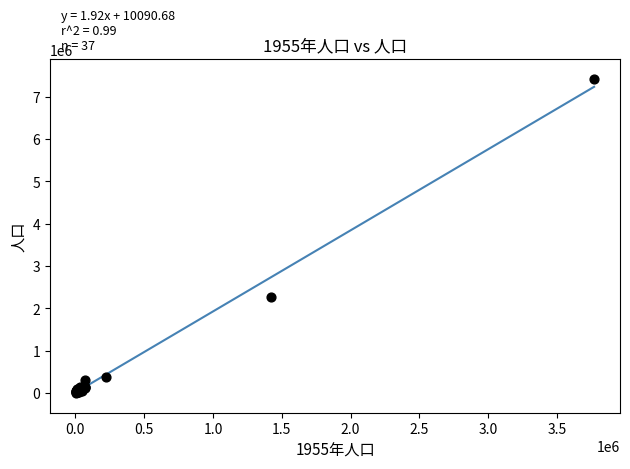

What Y value in the scatter plot is closest to 3707622?

2263894